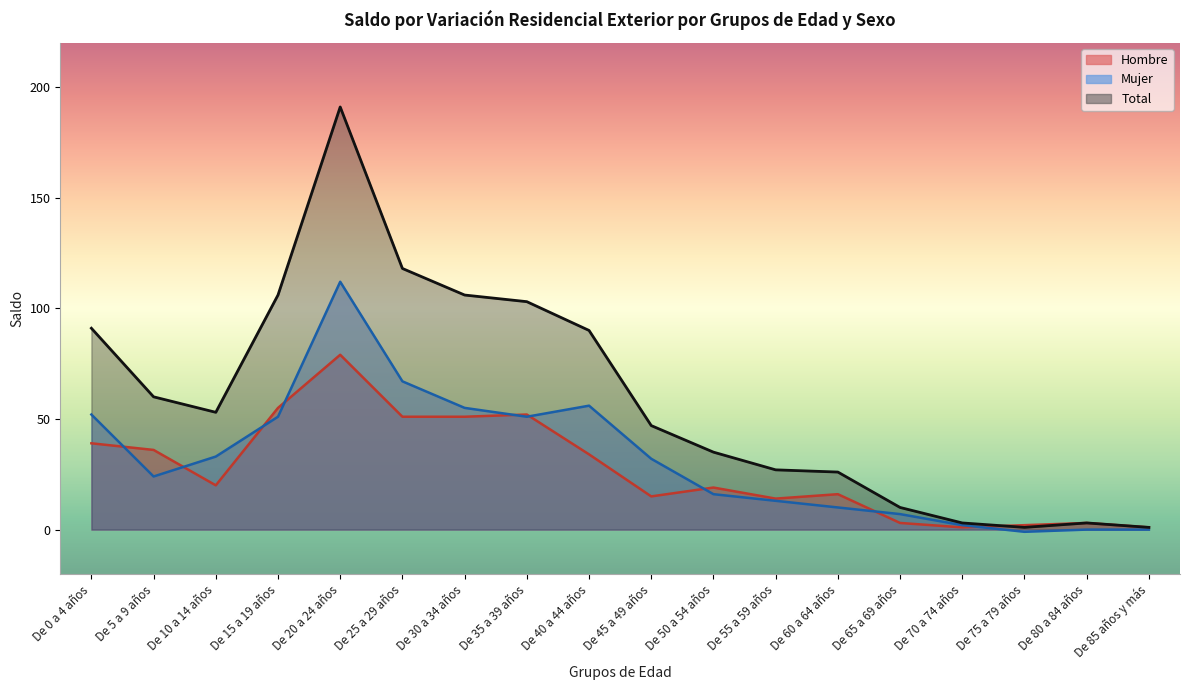

How many distinct data groups are displayed?

3